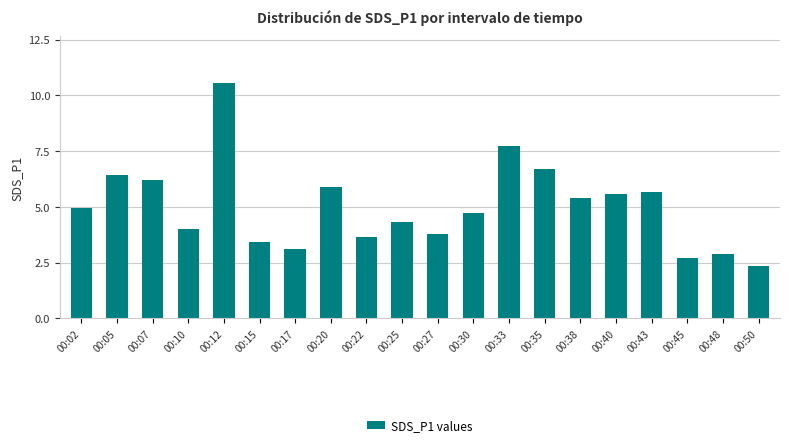

Count the number of data series in this chart.

1